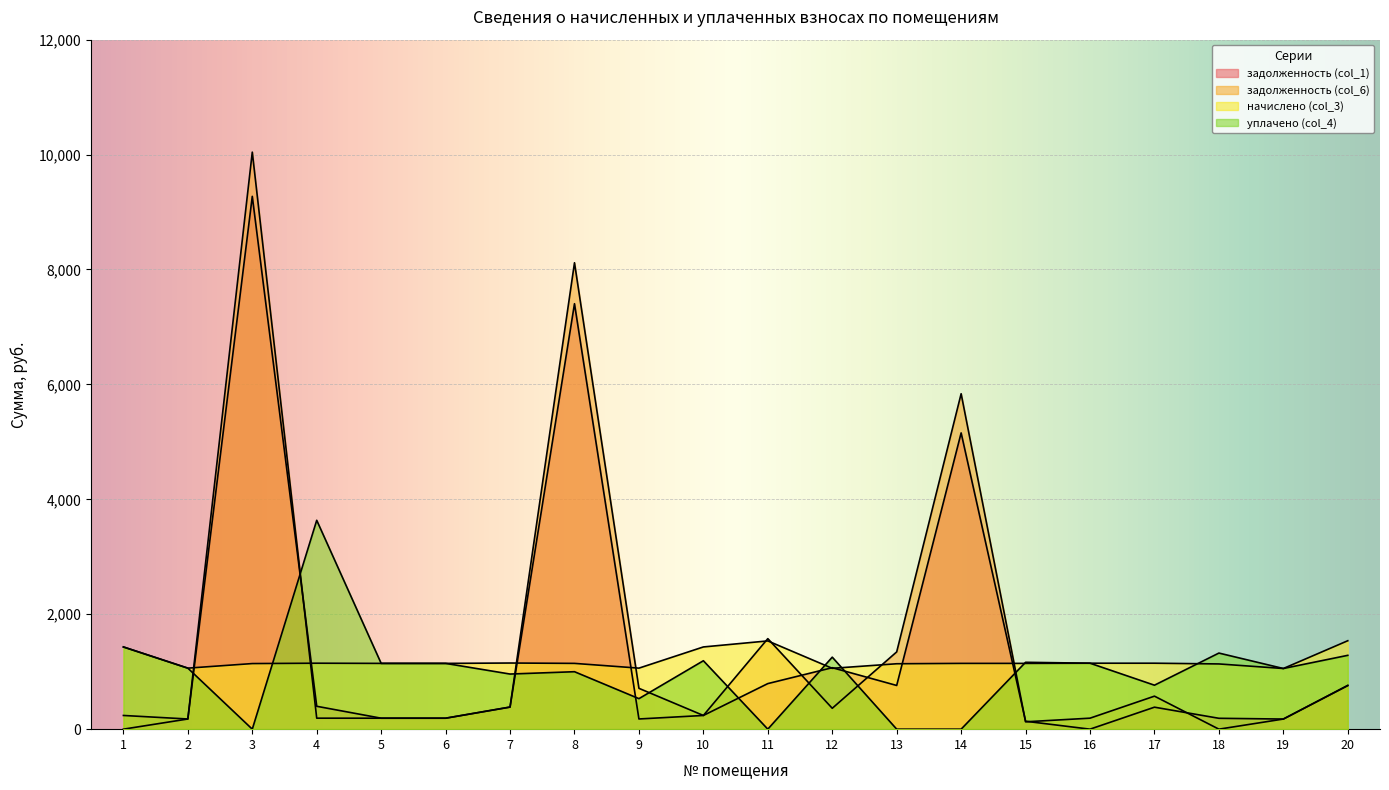

Is it true that уплачено (col_4) equals 531.1 at 9?

True